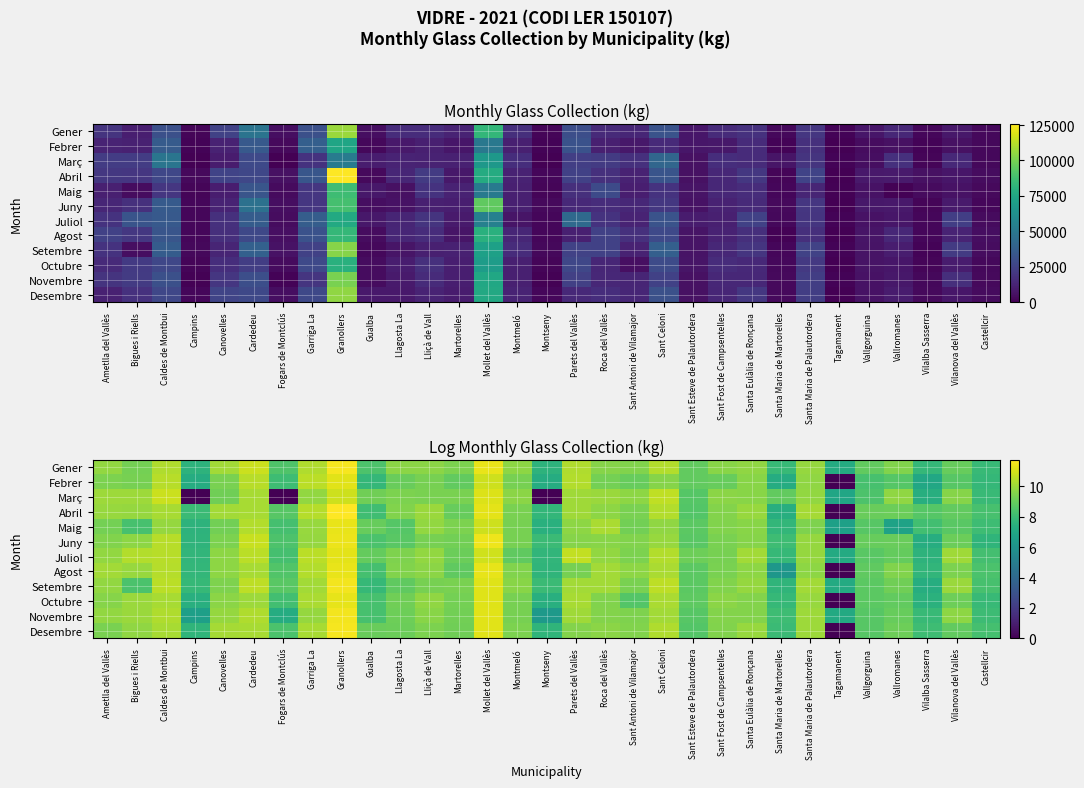

At Vallromanes, list the series in order from smallest to largest.

Maig, Febrer, Octubre, Juliol, Novembre, Juny, Abril, Desembre, Setembre, Gener, Agost, Març